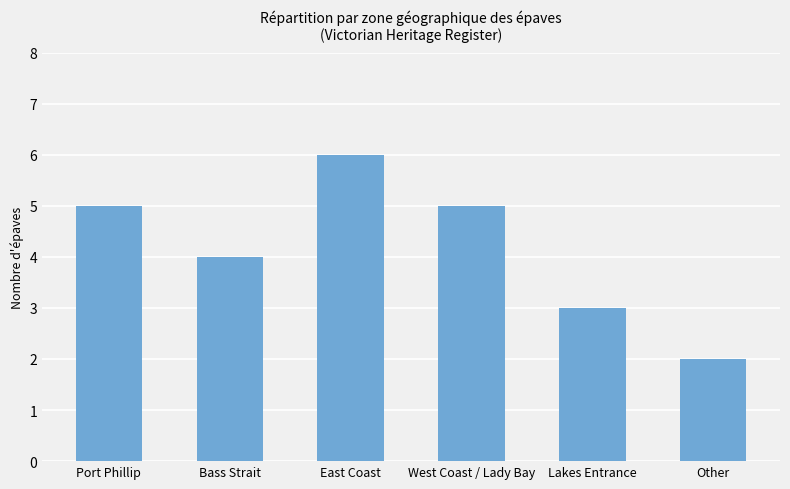

What is the value of the 3rd bar from the left?

6